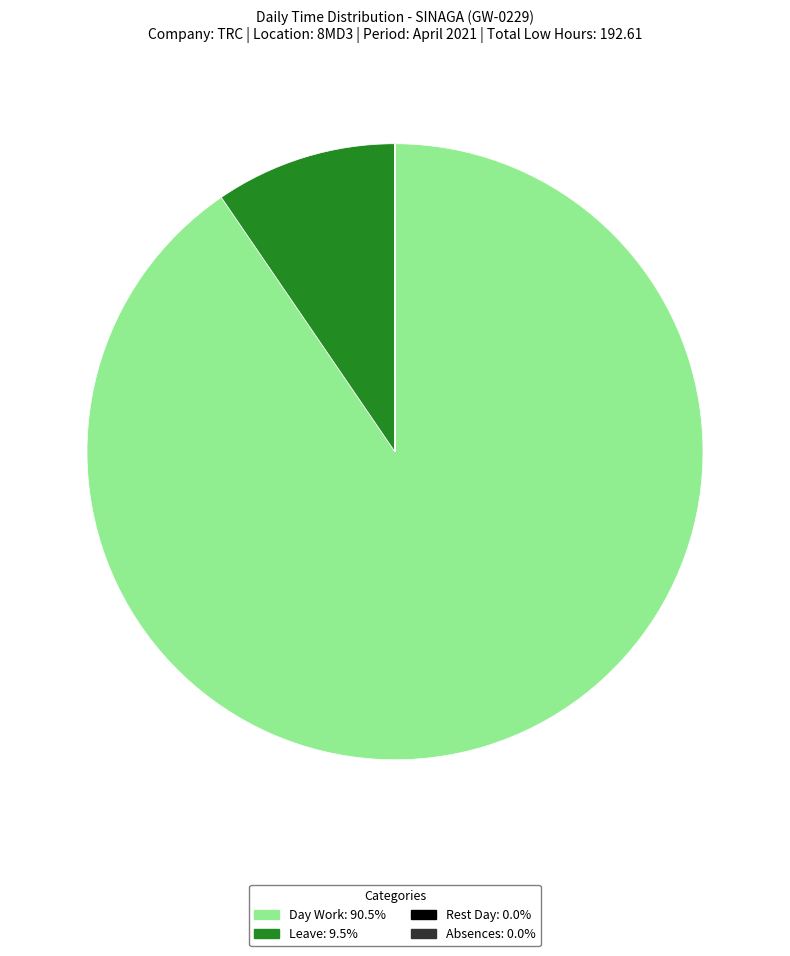

Is Leave: 9.5% the majority of the pie?

No